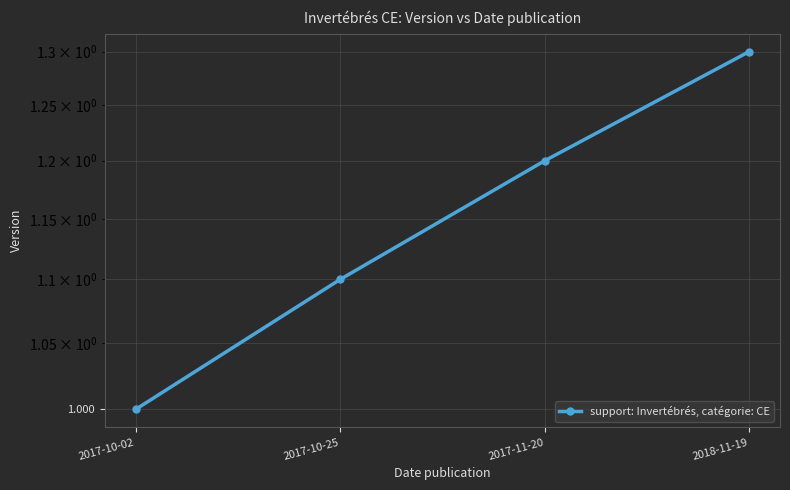

Where is the data nearest to the value 1?

2017-10-02